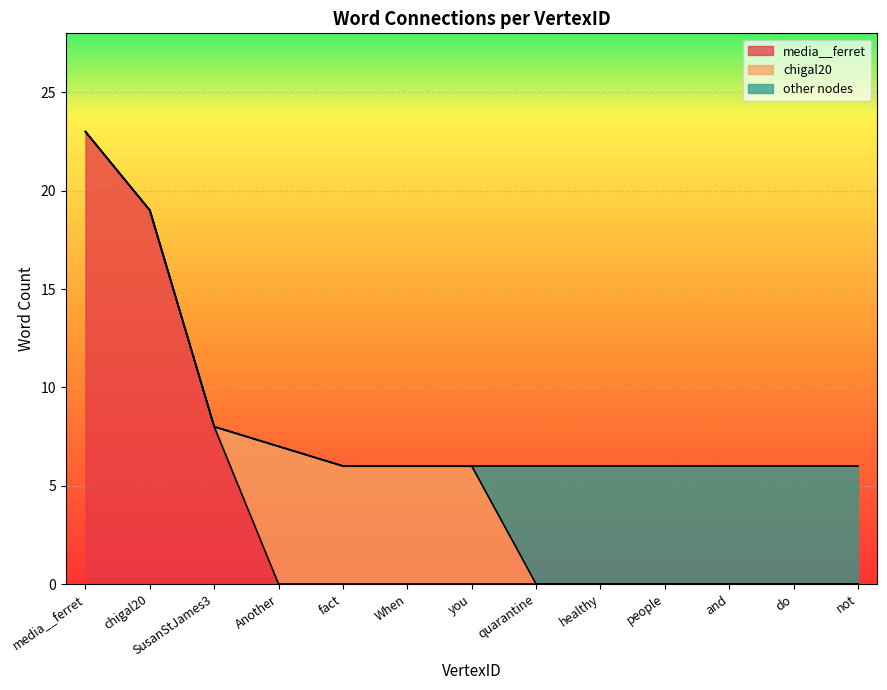

The media__ferret series shows 0 at When. True or false?

True